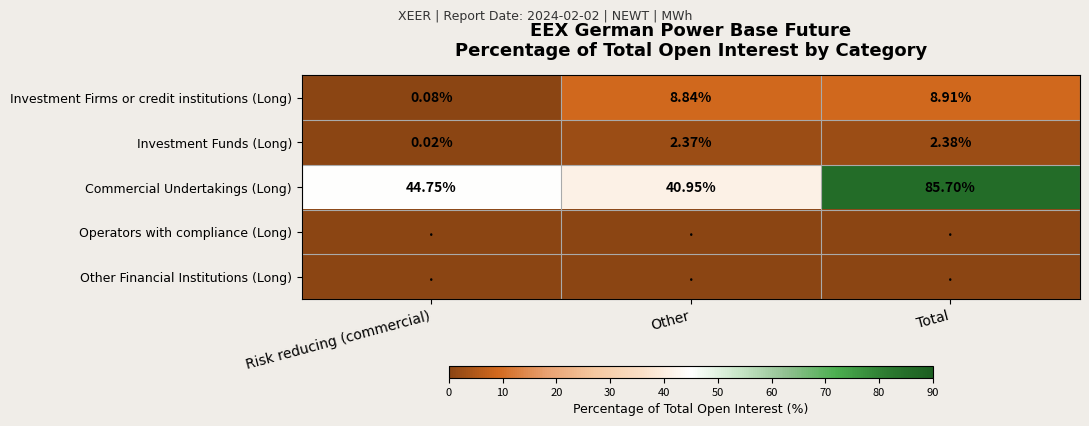

At which label is Commercial Undertakings (Long) closest to 63?

Risk reducing (commercial)